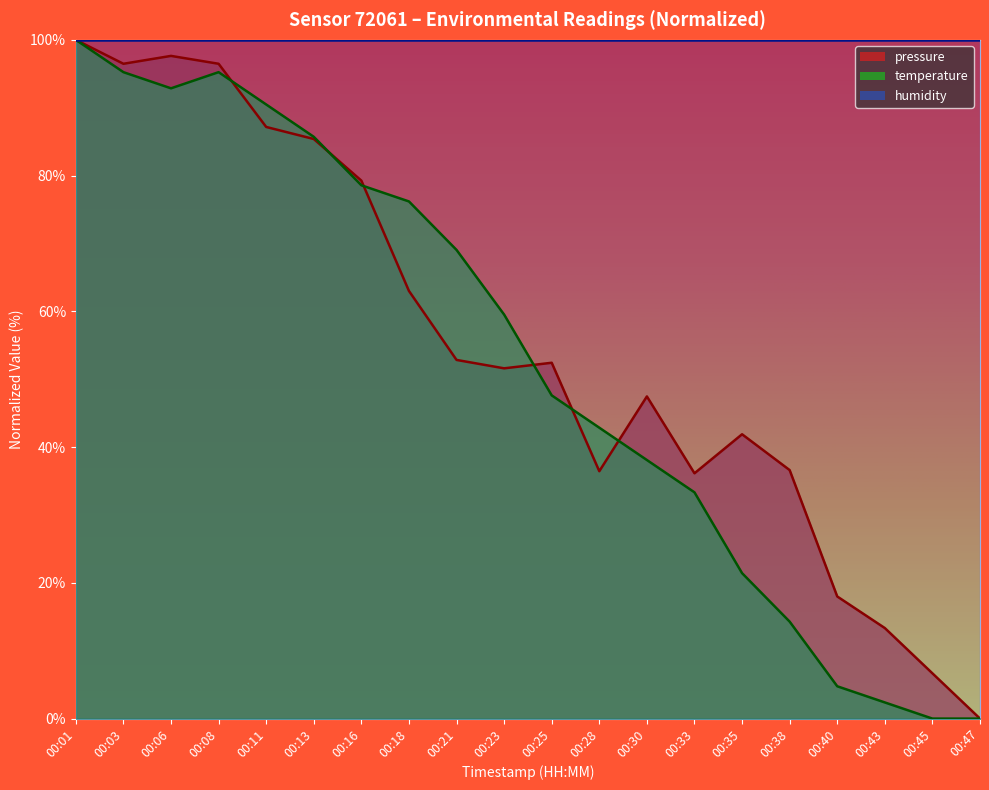

Is it true that pressure equals 18.4 at 00:30?

False